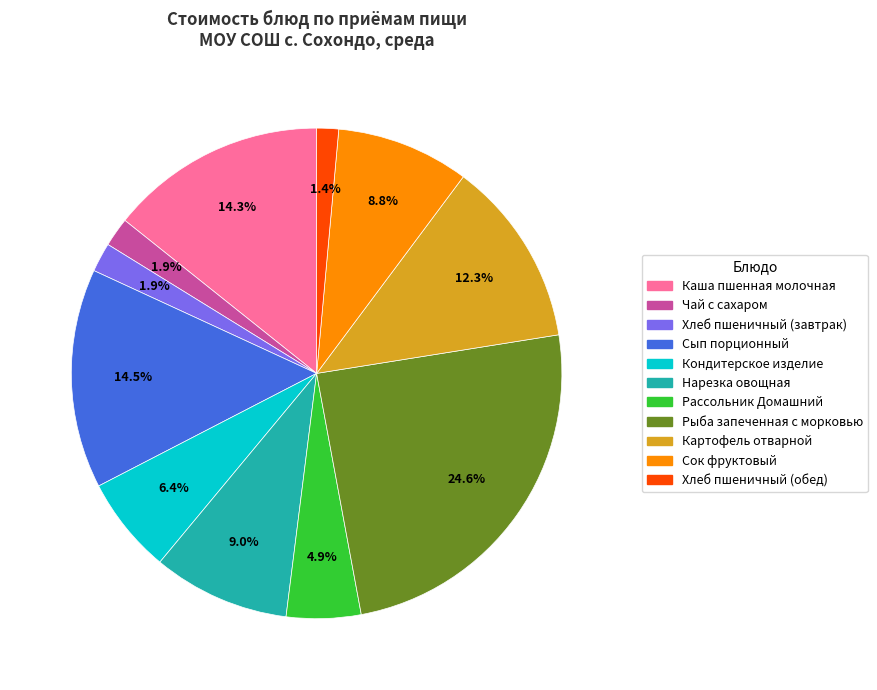

Is Хлеб пшеничный (завтрак) the majority of the pie?

No